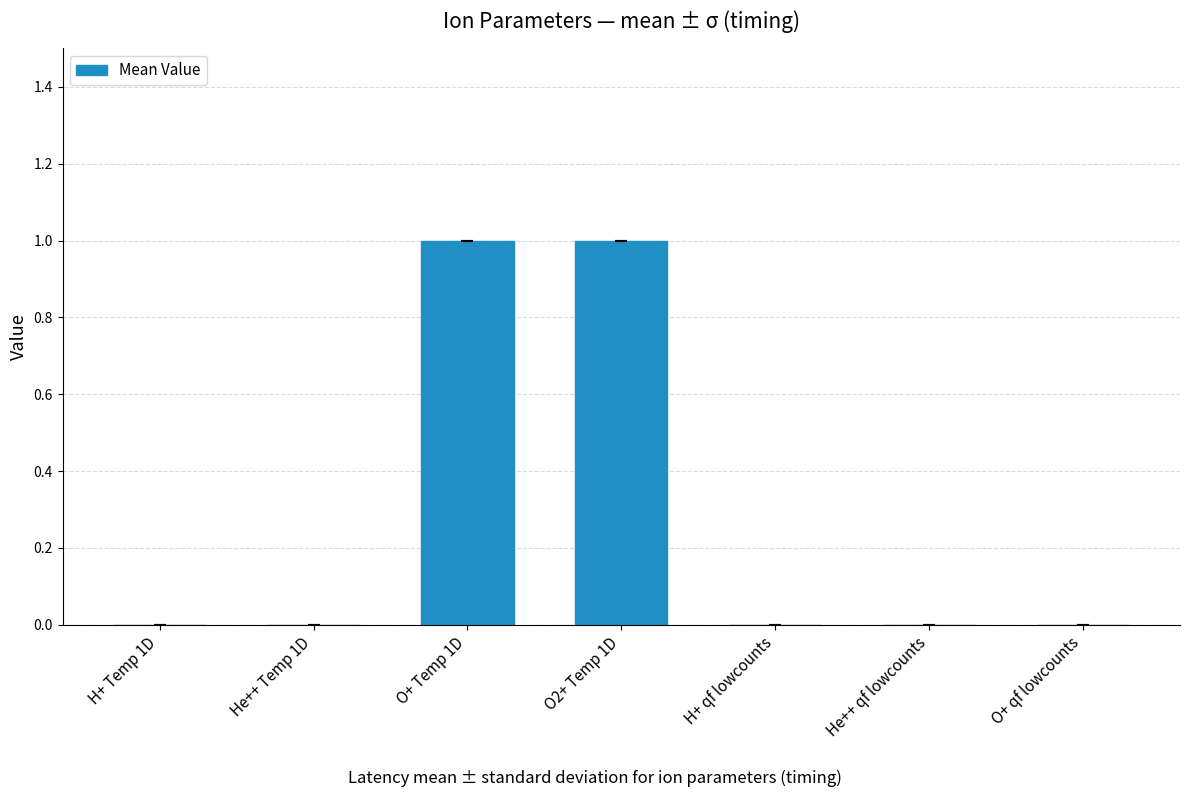

True or false: the data shows 1 at O+ Temp 1D.

True